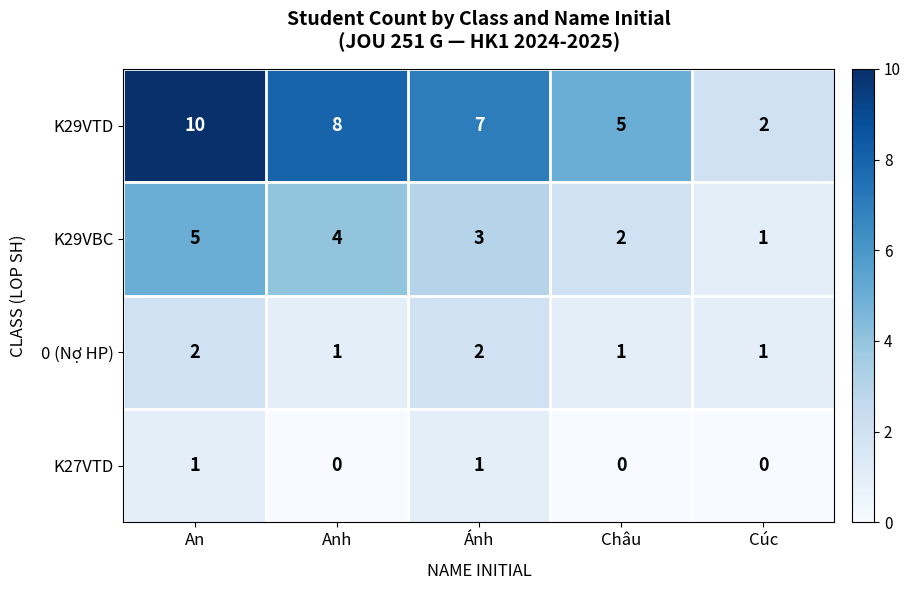

The value of 0 (Nợ HP) at Châu is 2. True or false?

False